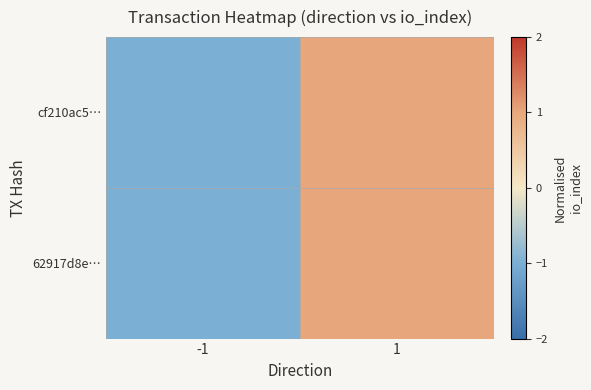

Reading left to right, list all the values displayed in this chart.

cf210ac5…: -1=-1	1=1
62917d8e…: -1=-1	1=1